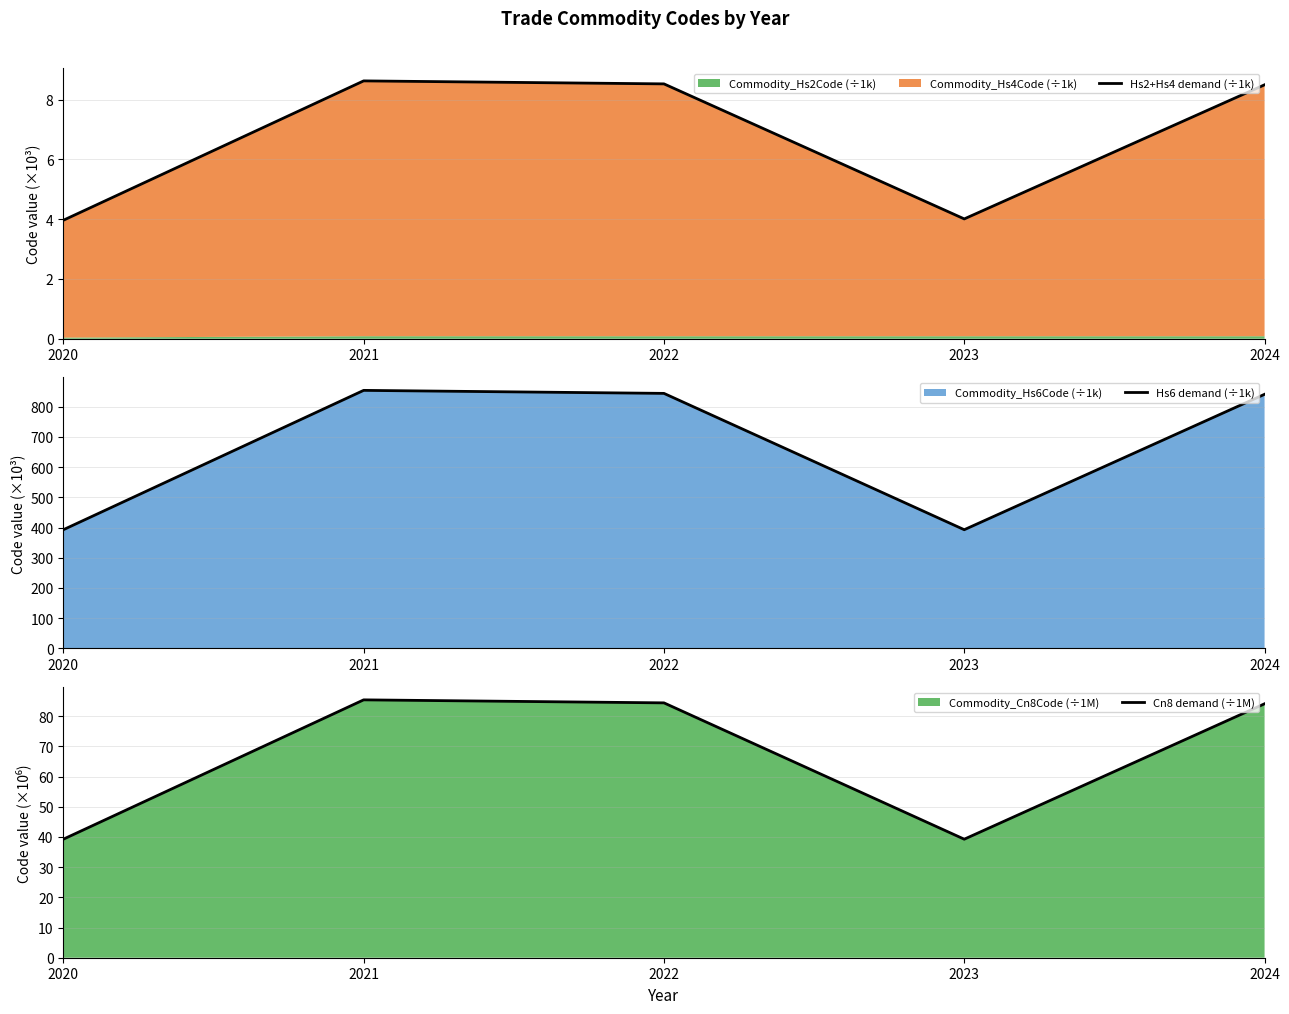

What is the sum of the Cn8 demand (÷1M) values at 2020 and 2022?

123.7